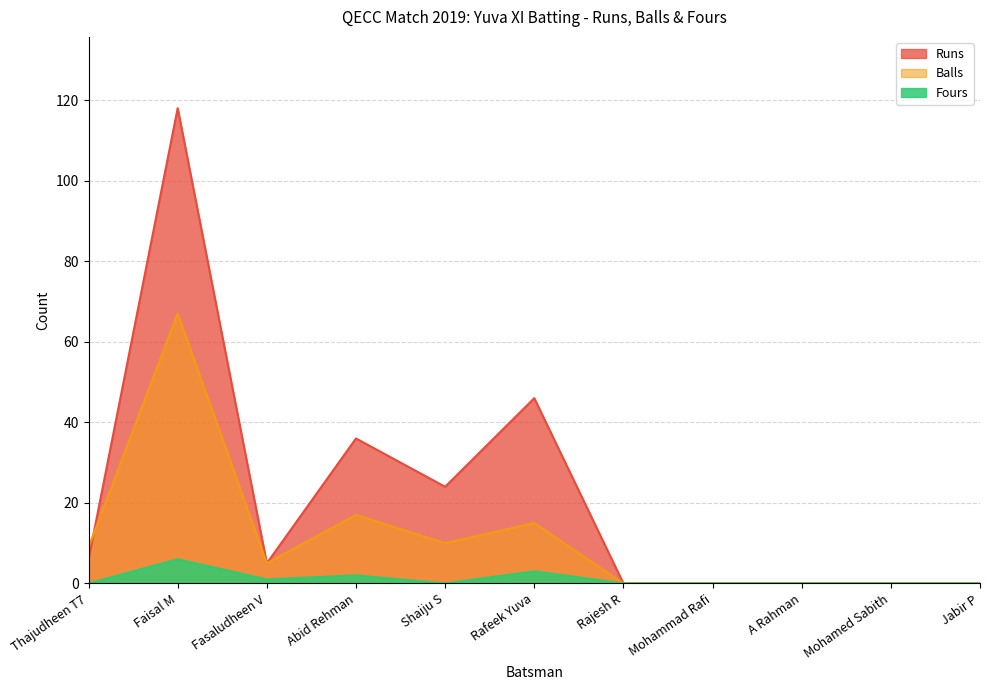

Rank the series by their maximum value, from lowest to highest.

Fours, Balls, Runs